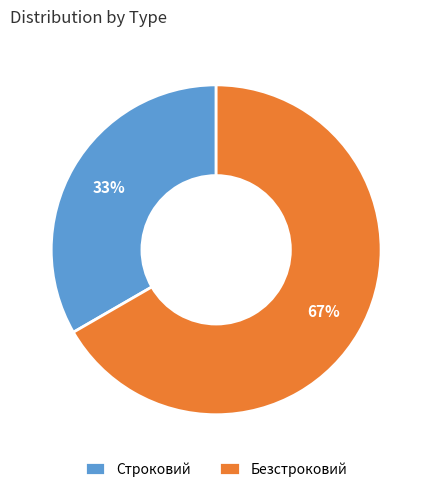

Combined, do Безстроковий and Строковий account for over 50%?

Yes